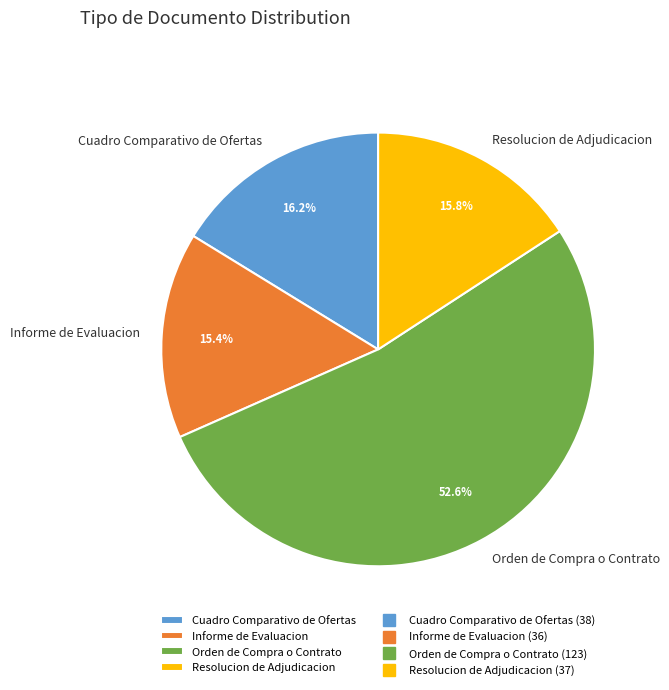

Which slice is the largest?

Orden de Compra o Contrato